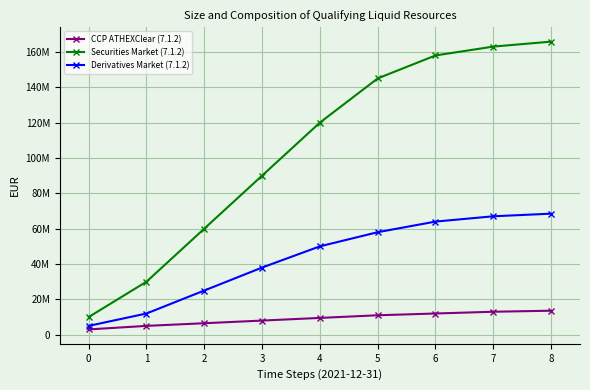

List the labels in order of Securities Market (7.1.2) value, largest first.

8, 7, 6, 5, 4, 3, 2, 1, 0